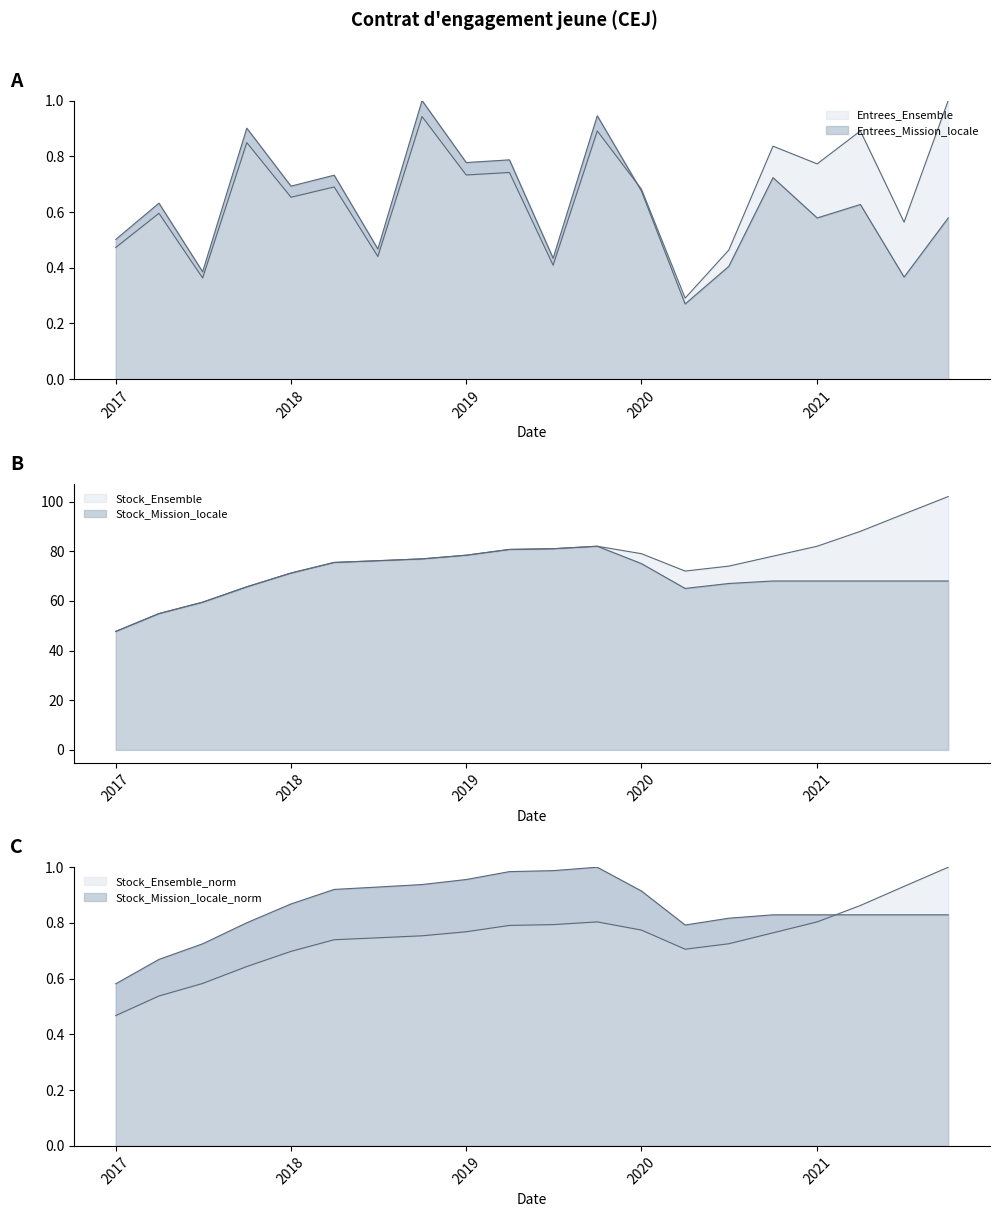

What is the label of the 13th point from the right?

2018-10